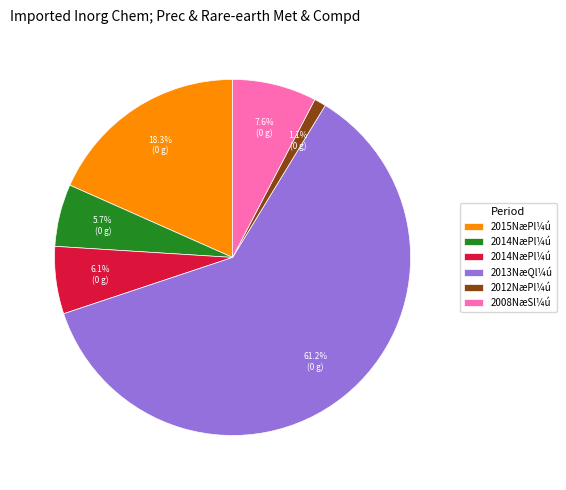

Is there a majority slice in this chart?

Yes